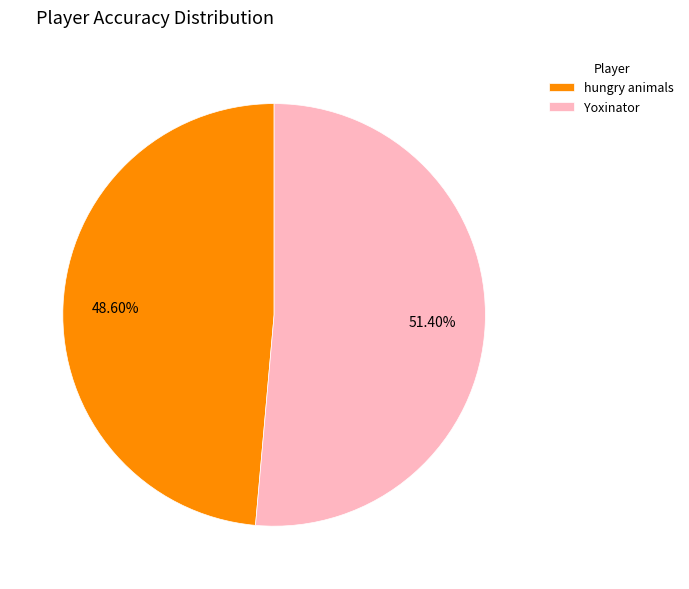

How many slices are in this pie chart?

2